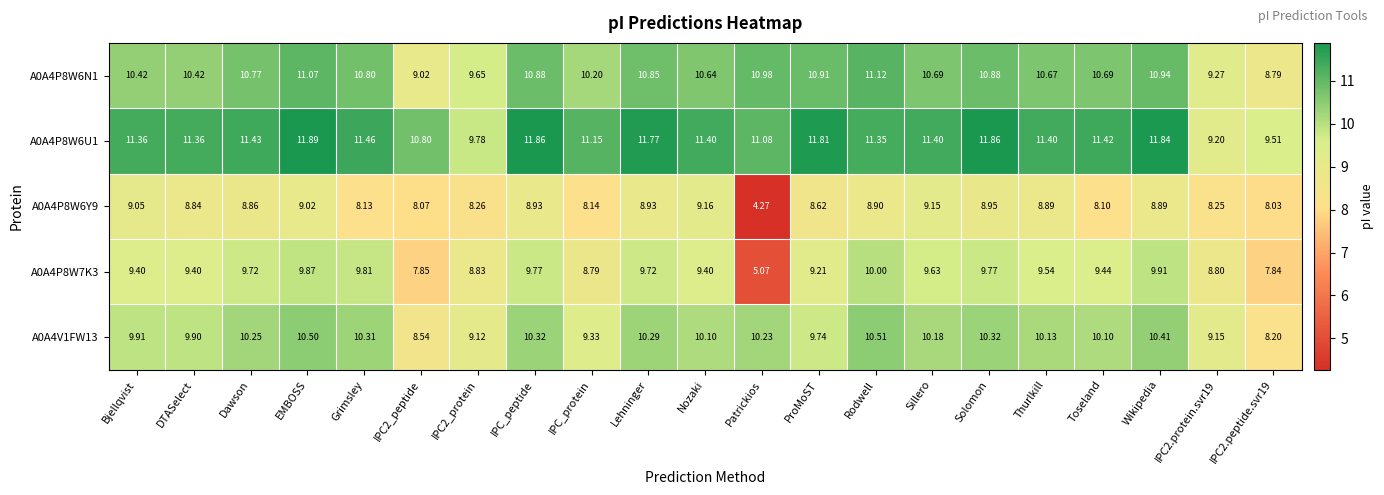

Which category has the highest value across all series?

EMBOSS